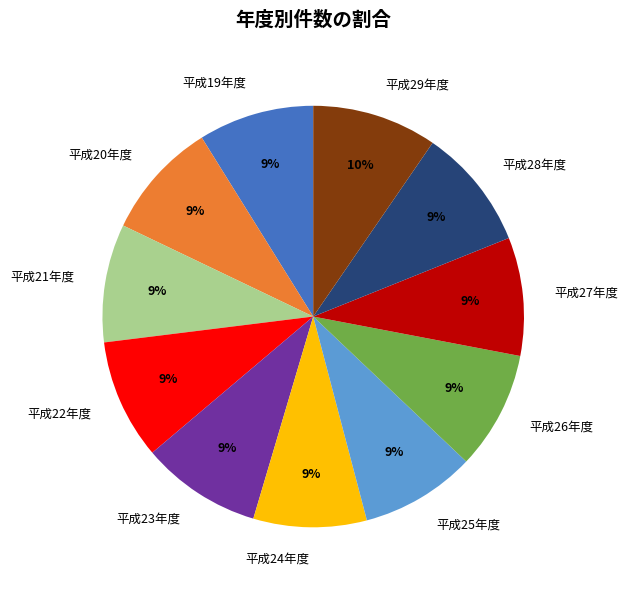

Do 平成23年度 and 平成22年度 together represent more than half of the pie?

No